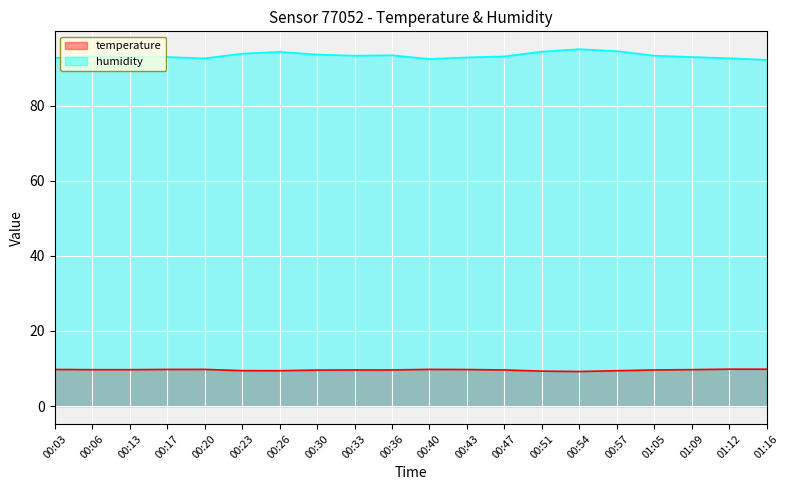

Is the value of temperature at 00:03 greater than the value of humidity at 00:40?

No